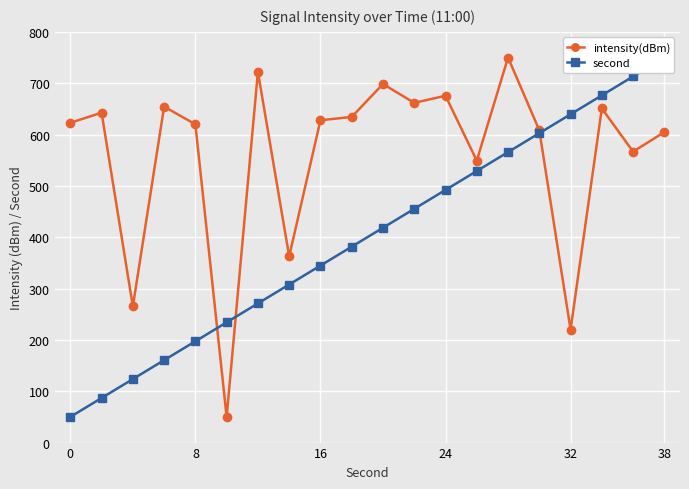

What is the maximum value for intensity(dBm)?

750.0